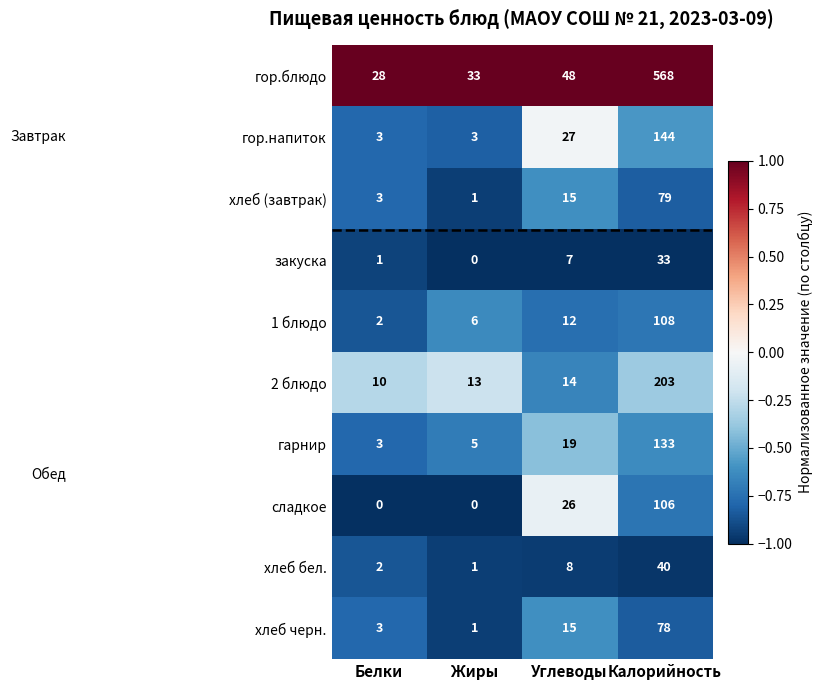

Between Белки and Калорийность, which series saw the biggest shift?

гор.блюдо